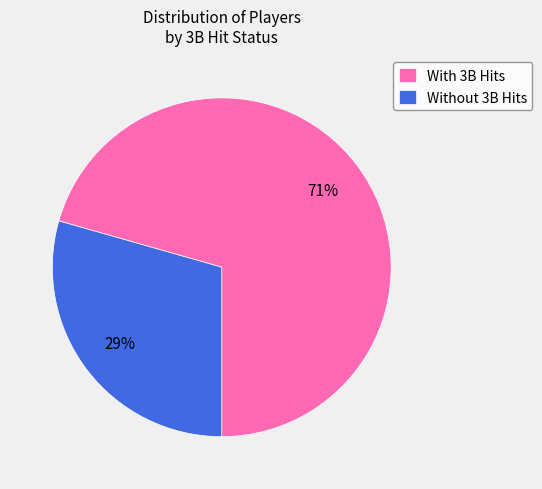

Do Without 3B Hits and With 3B Hits together represent more than half of the pie?

Yes